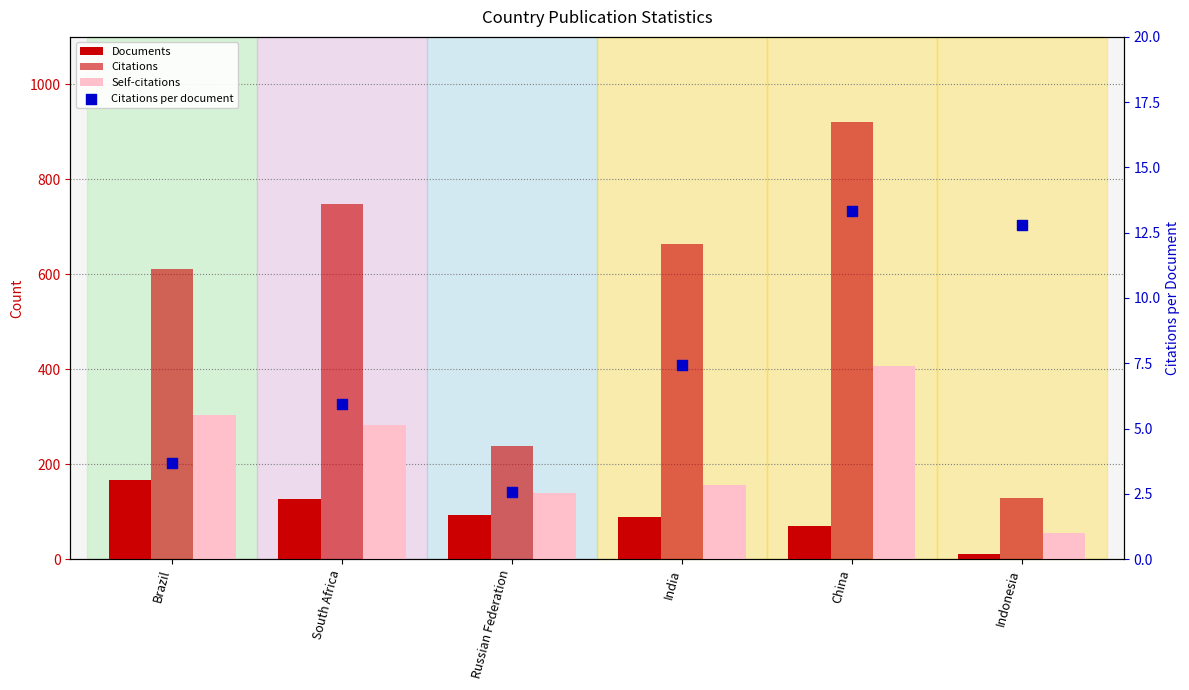

Which series reaches the minimum Y coordinate?

Citations per document